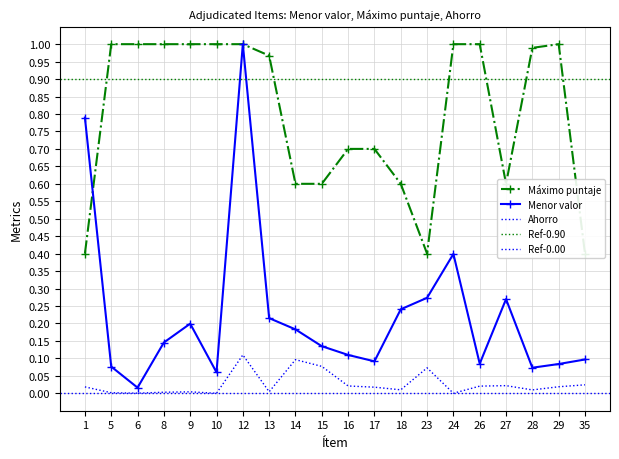

In Máximo puntaje, how many points are higher than both neighbors (excluding endpoints)?

1